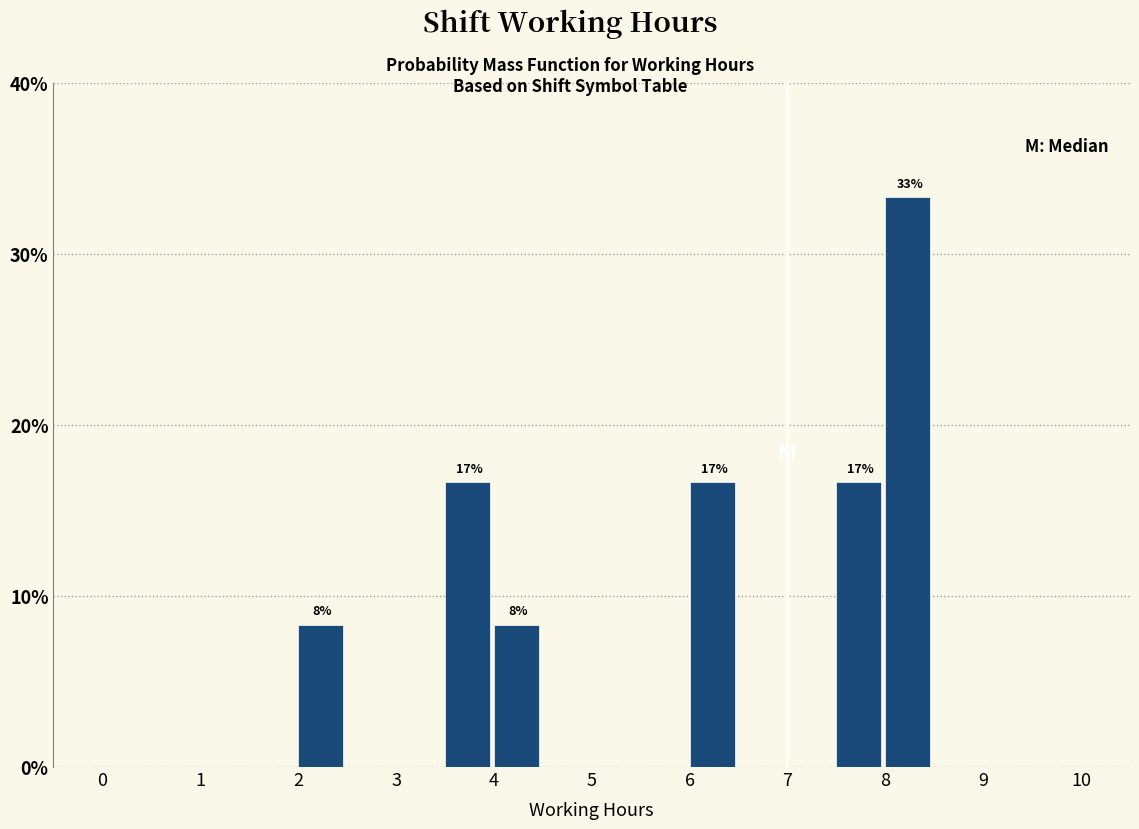

Which range on the x-axis has the tallest bar?

8.0 to 8.5